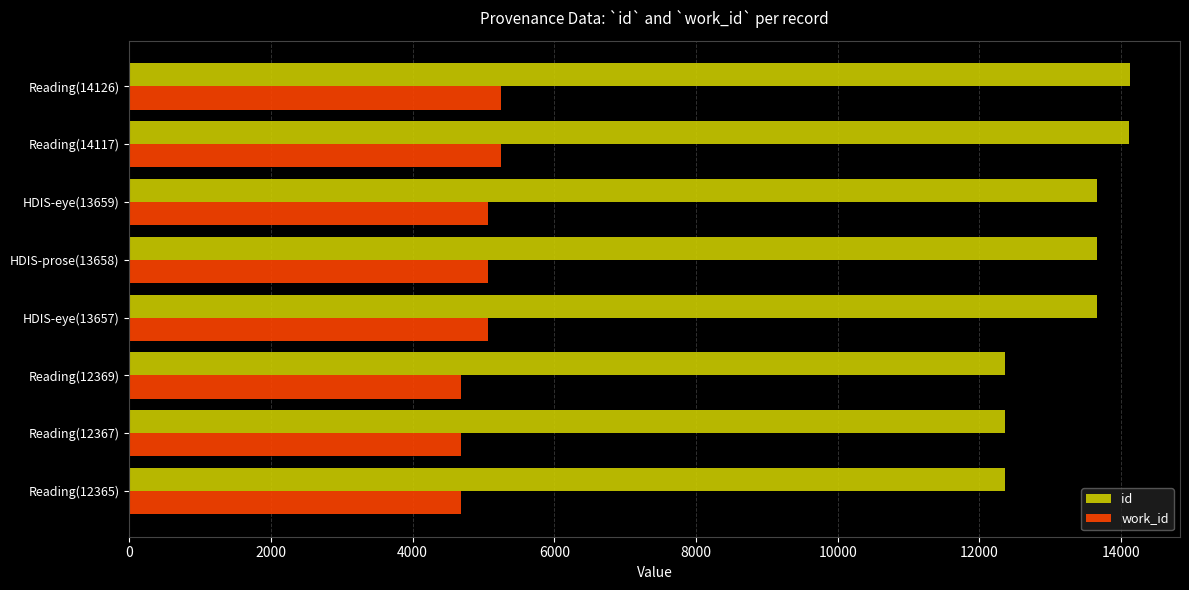

Which series has the largest total across all categories?

id